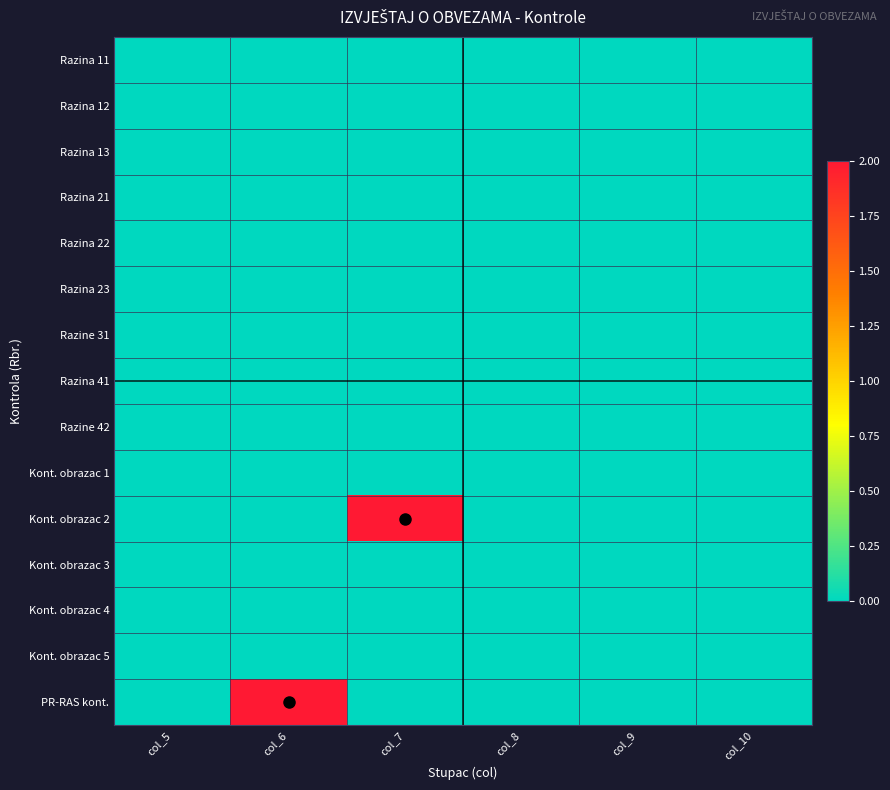

Between col_8 and col_5, which is larger?

col_8